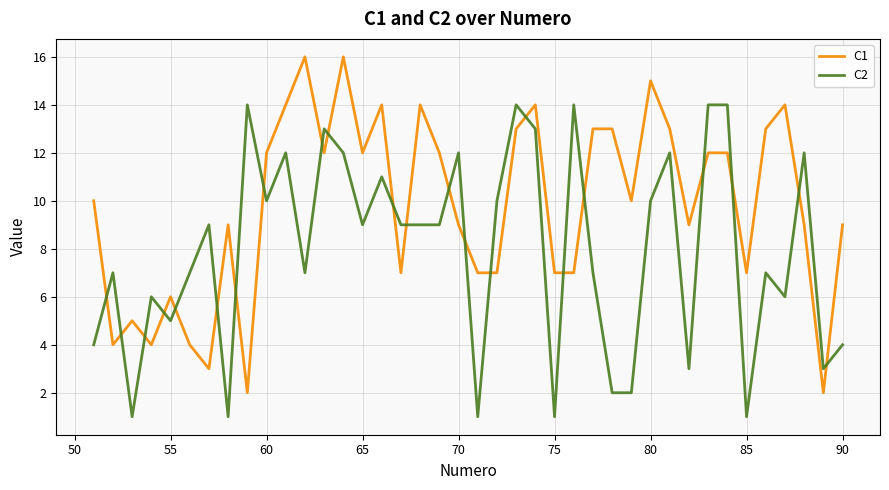

Rank the series by their average value, from highest to lowest.

C1, C2